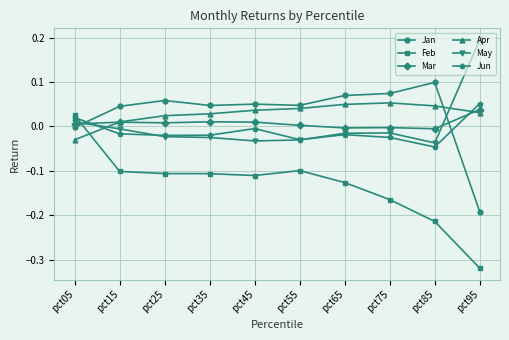

Which series has the largest range (max minus min)?

Feb